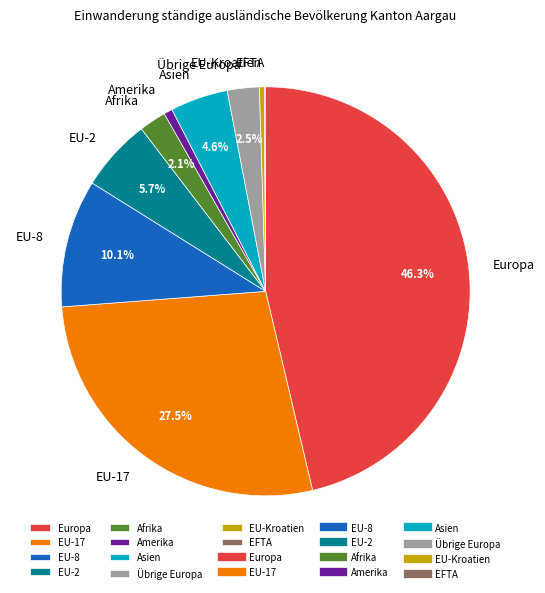

Is there a majority slice in this chart?

No